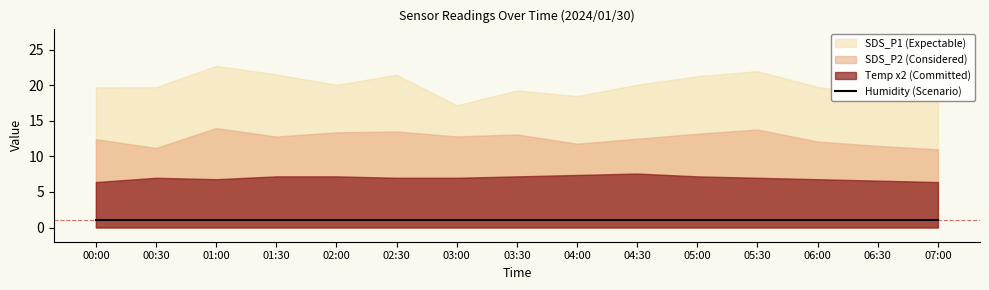

What is the sum of all SDS_P2 values?

189.2